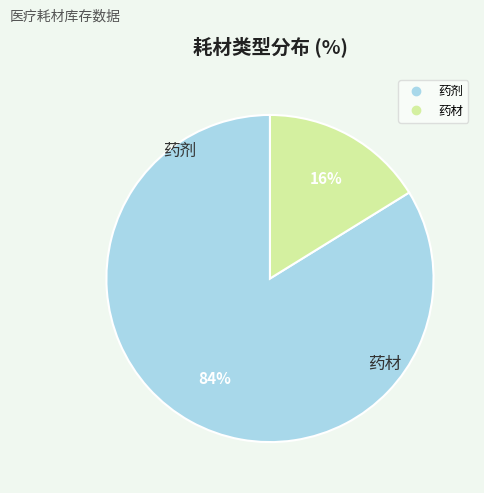

What is the ratio of the value at 药剂 to the value at 药材?

5.2